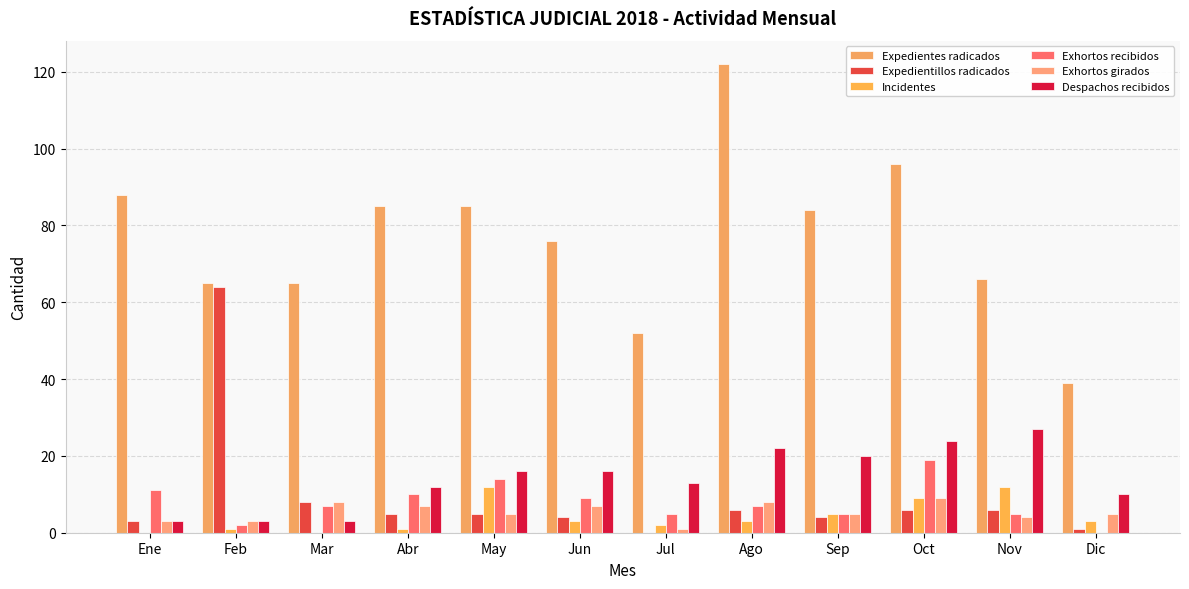

What is the label of the 5th bar from the left?

May